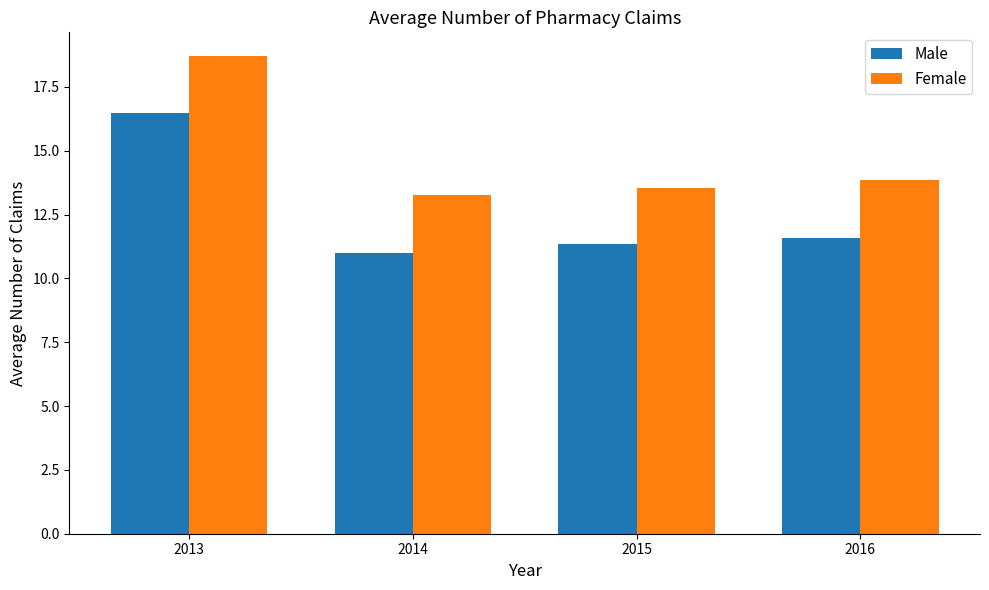

What is the difference between the Male values at 2016 and 2013?

4.9